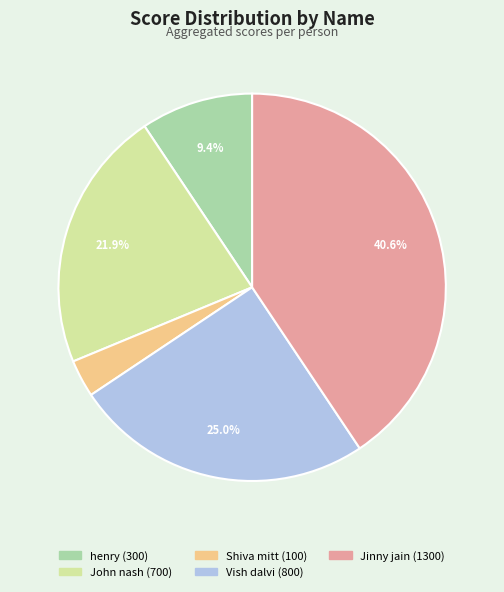

Does any single category account for the majority?

No